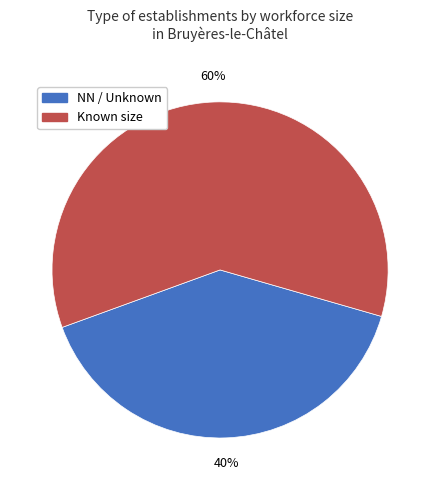

Approximately how many times larger is the value at Known size compared to NN / Unknown?

1.5